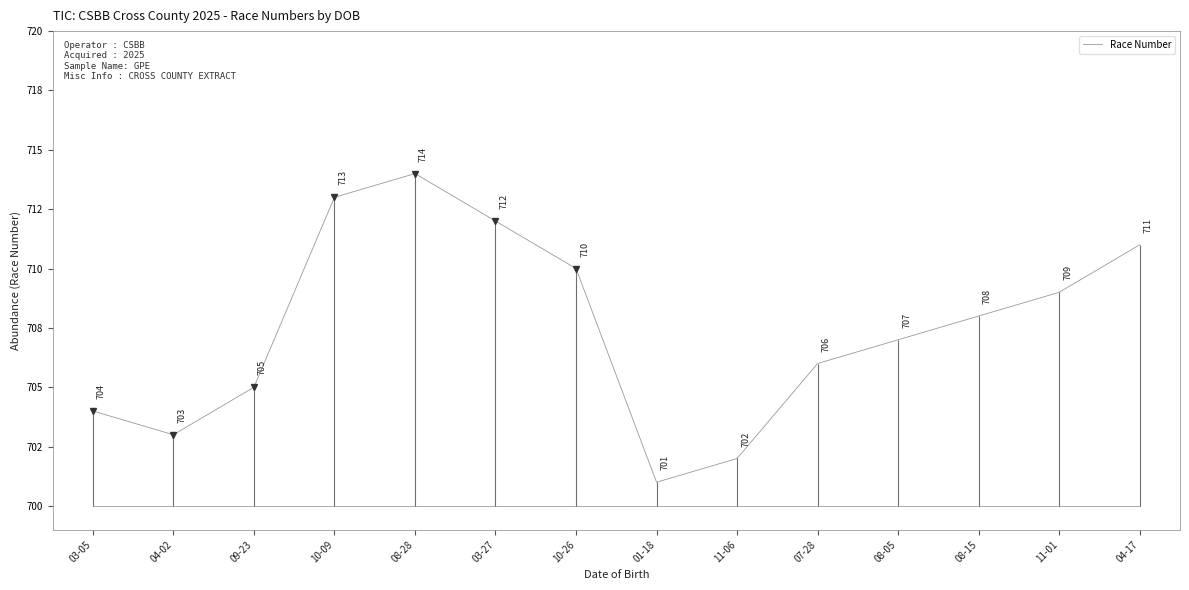

What value does the data have at 09-23, to the nearest 10?

700